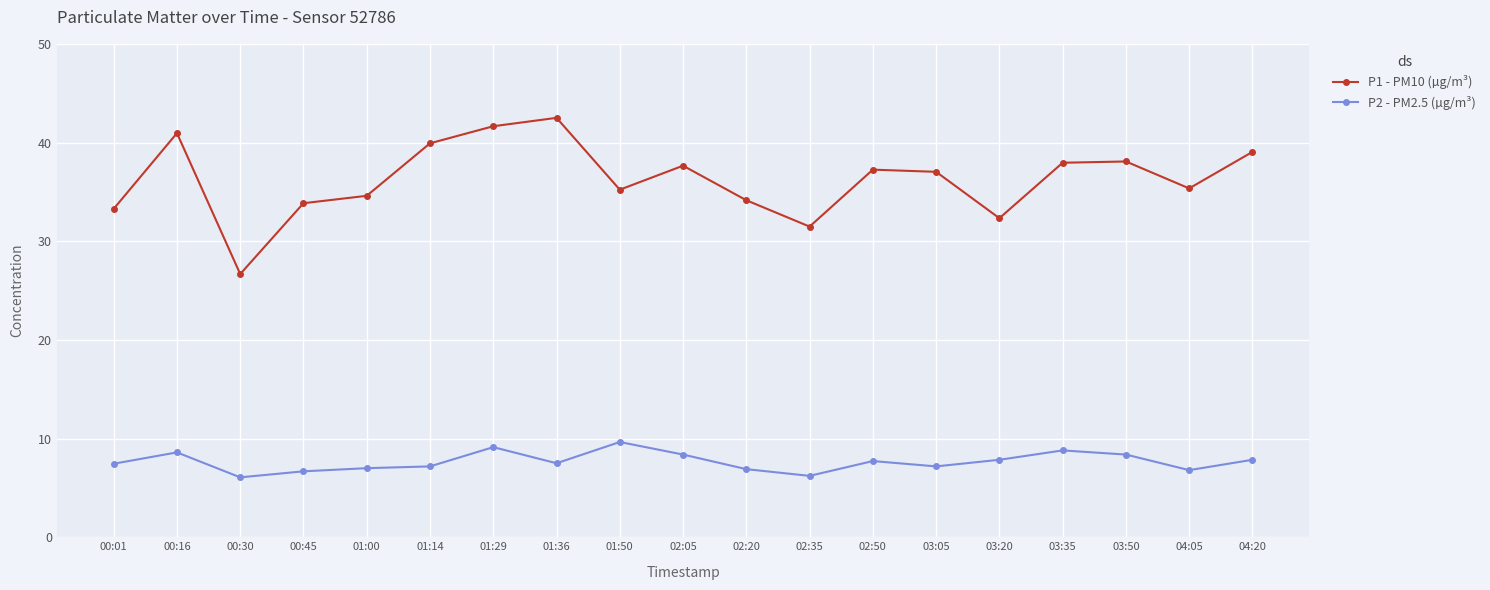

True or false: P2 - PM2.5 (µg/m³) has a value of 7.8 at 04:20.

True